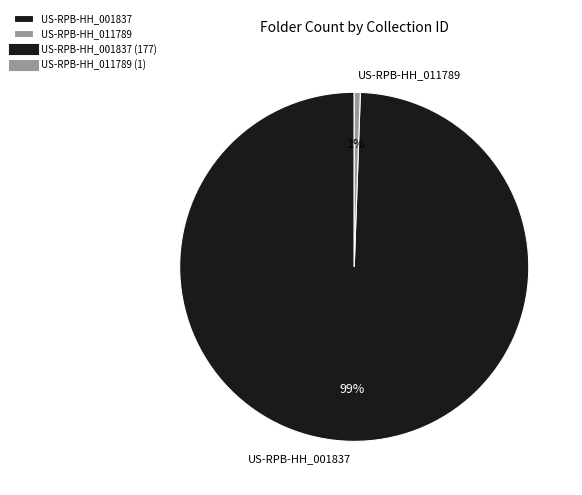

Rank the categories by value from lowest to highest.

US-RPB-HH_011789, US-RPB-HH_001837